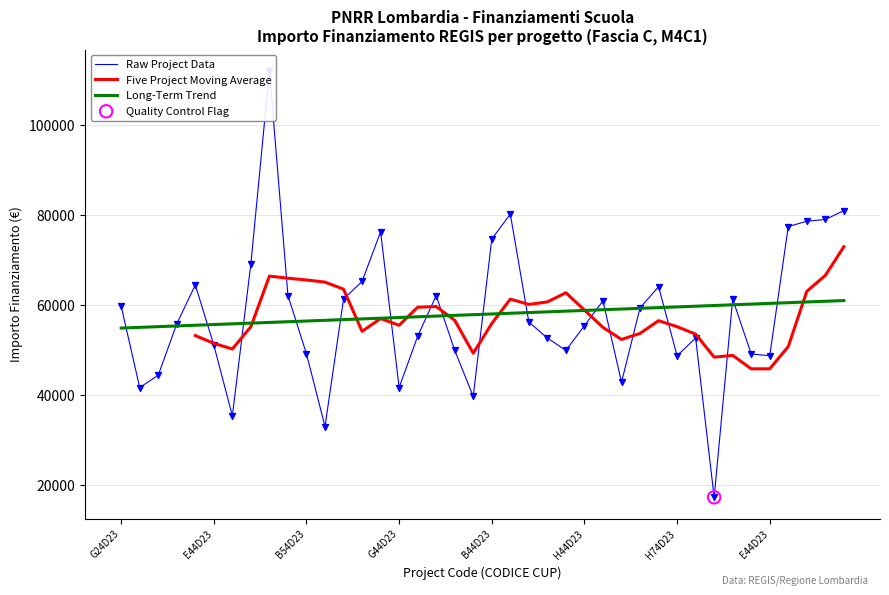

Which has a higher value, C94D23003180006 or B84D23006140006?

B84D23006140006